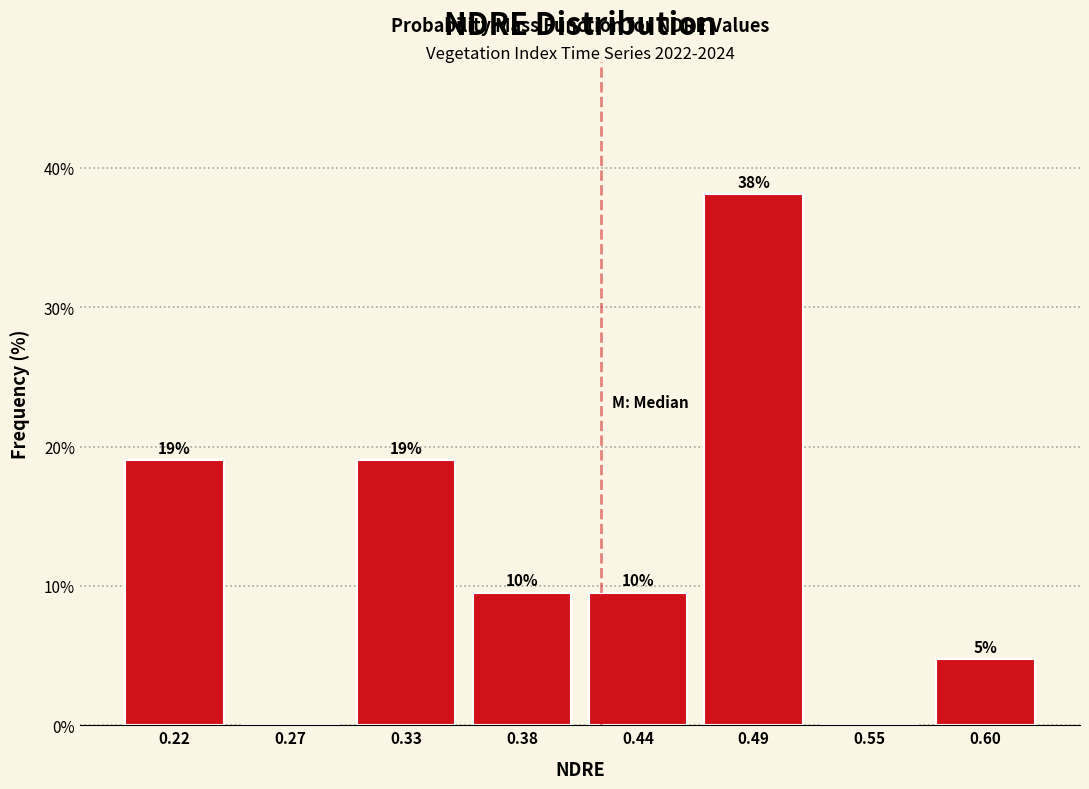

Over which range of the x-axis is the bar tallest?

0.465 to 0.520